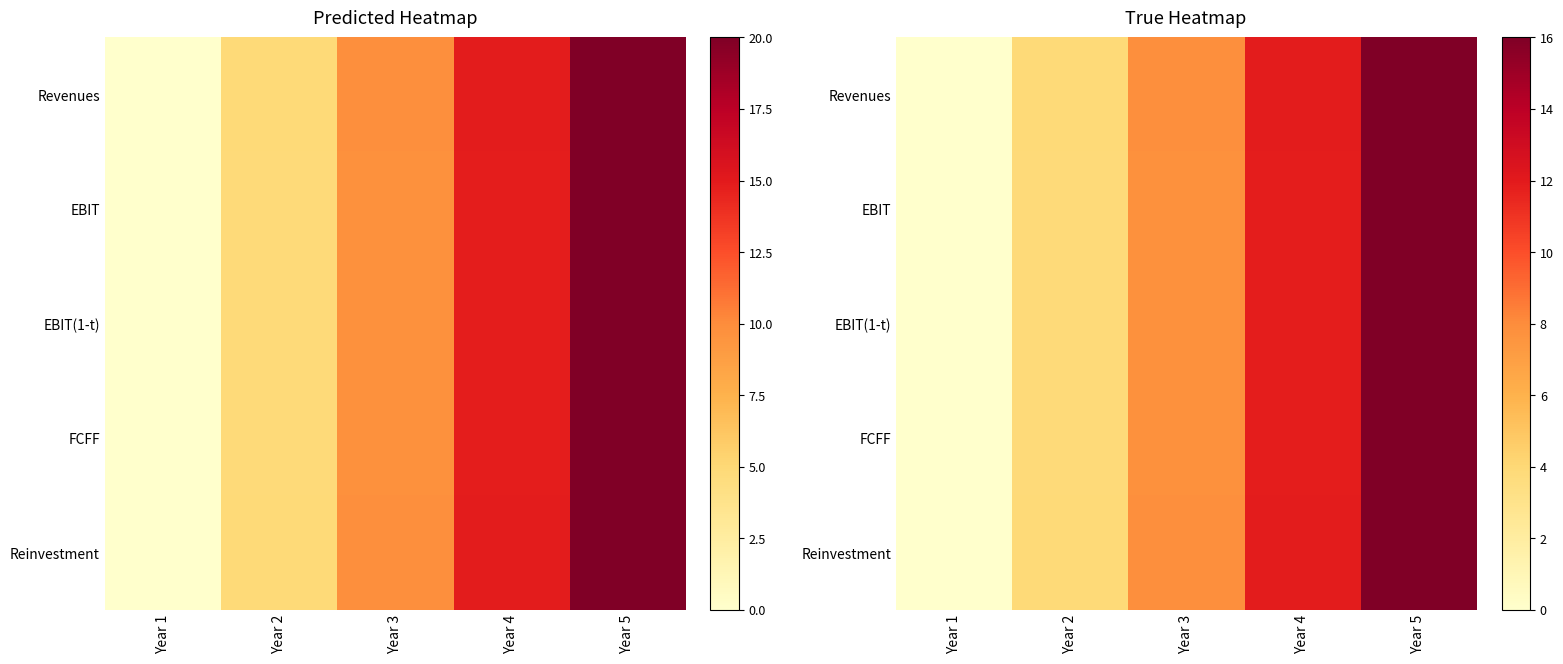

How many data points does each series have?

5